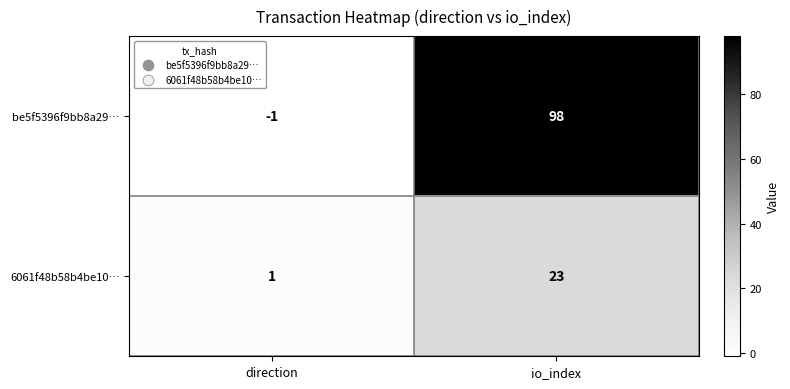

Is it true that be5f5396f9bb8a29… equals 149 at io_index?

False